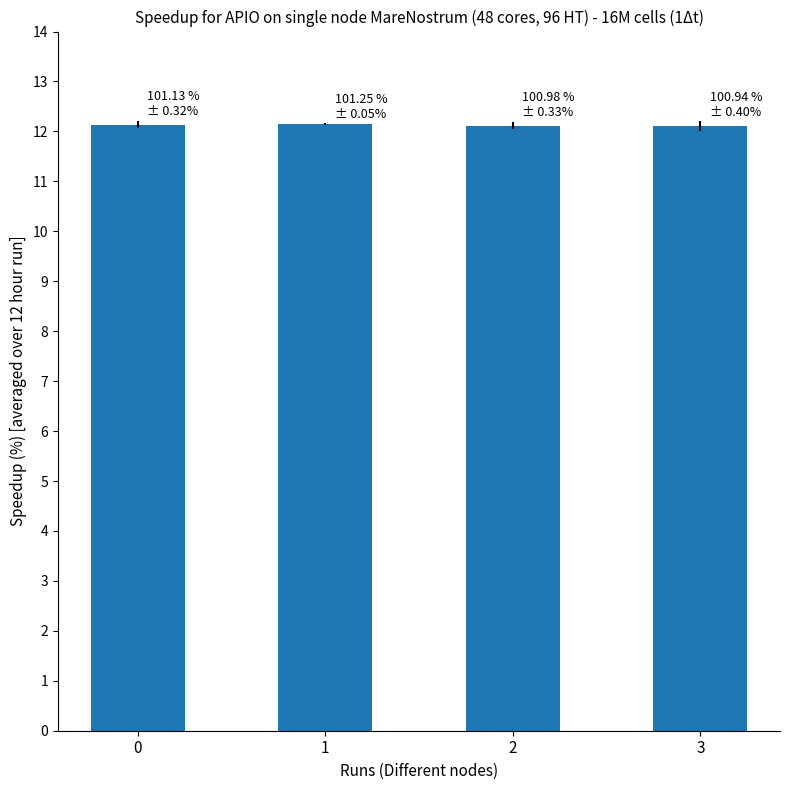

The value at 2 is 3.1. True or false?

False